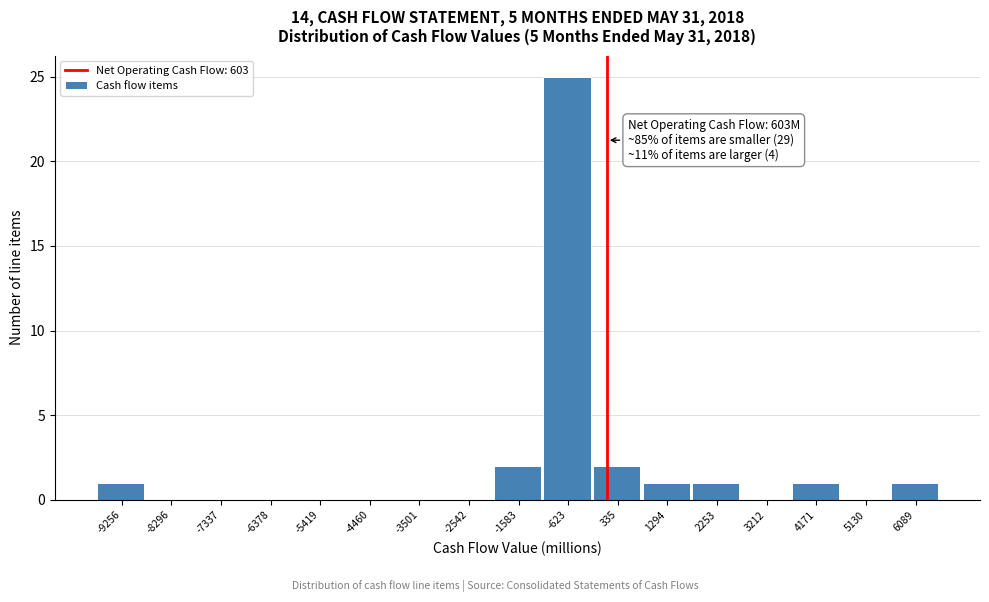

Reading left to right, what are all the values shown in this chart?

-9256=1	-8296=0	-7337=0	-6378=0	-5419=0	-4460=0	-3501=0	-2542=0	-1583=2	-623=25	335=2	1294=1	2253=1	3212=0	4171=1	5130=0	6089=1